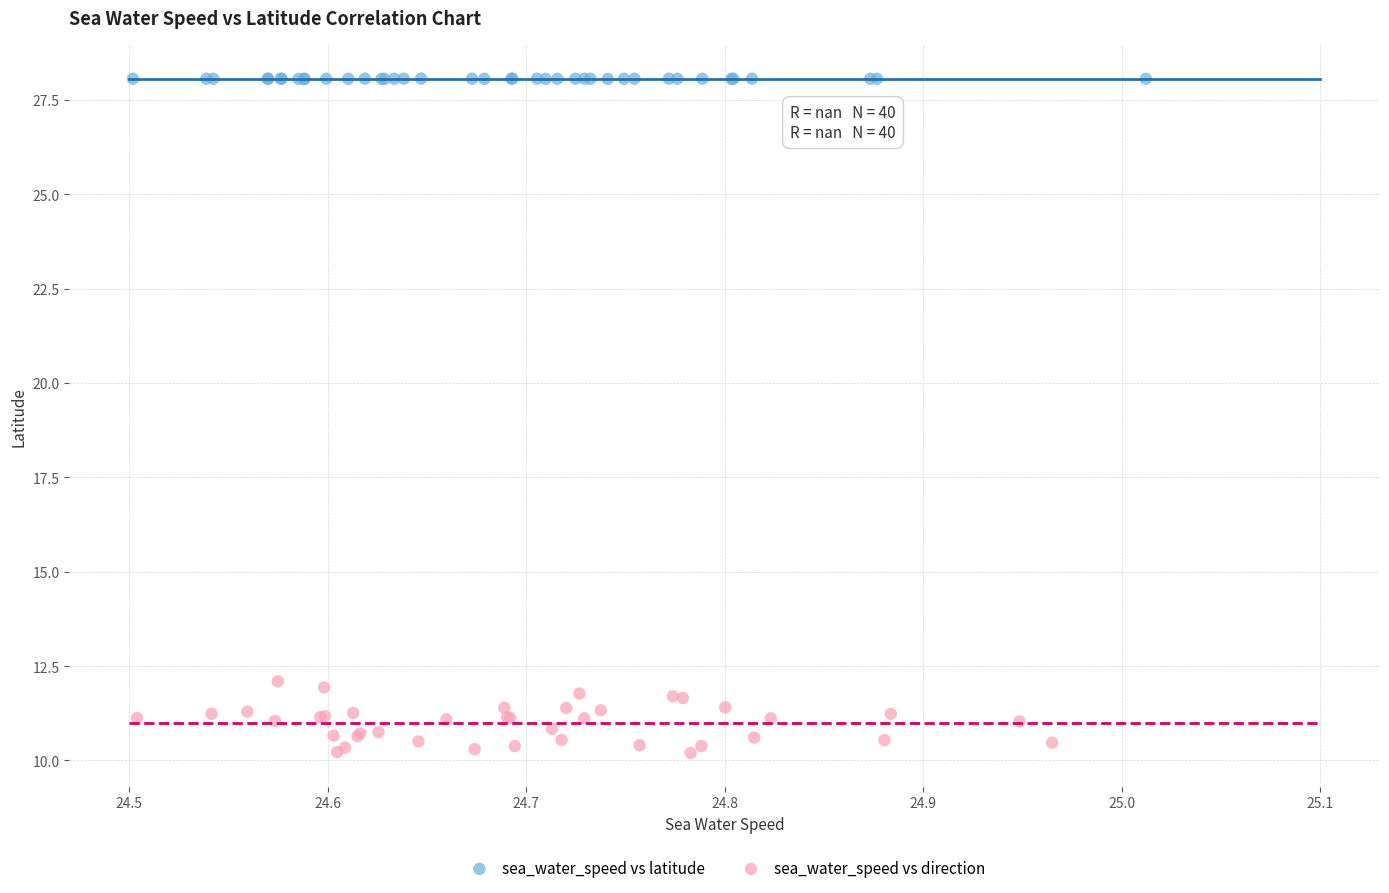

Which series has the widest spread of Y values?

sea_water_speed vs direction